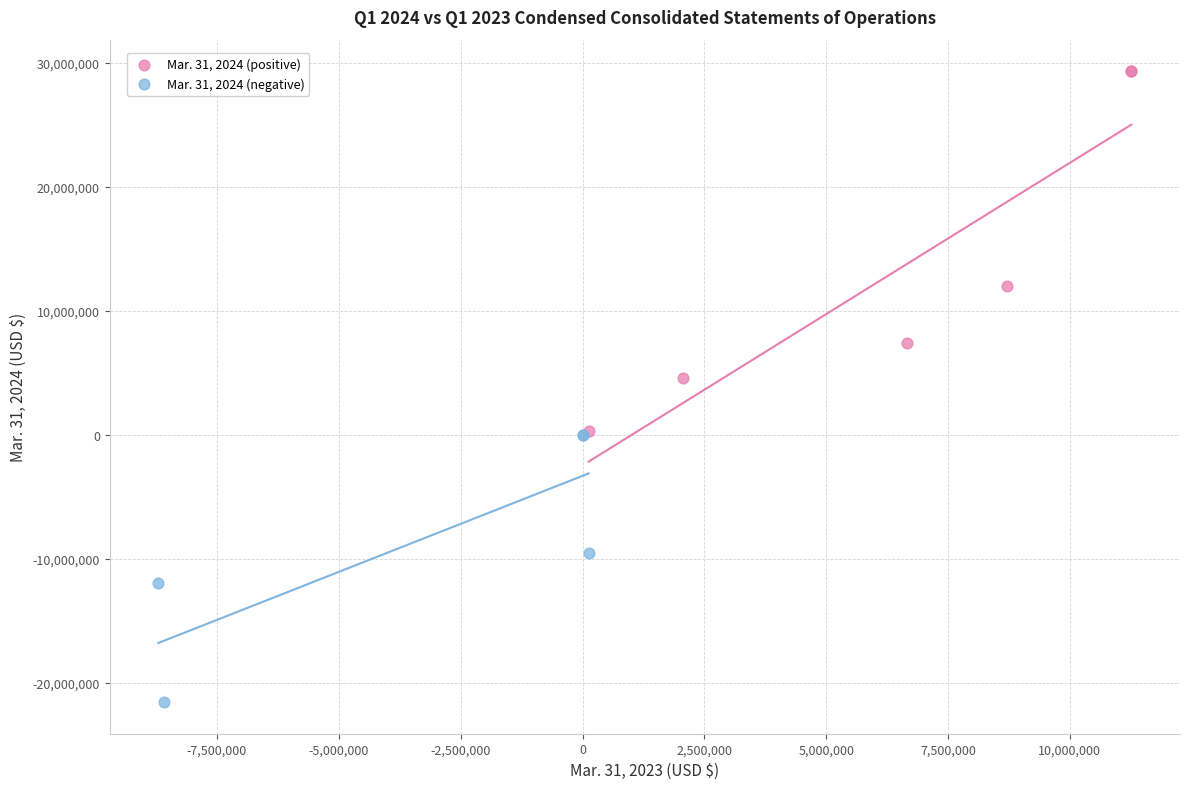

Which series contains the highest Y value?

Mar. 31, 2024 (positive)